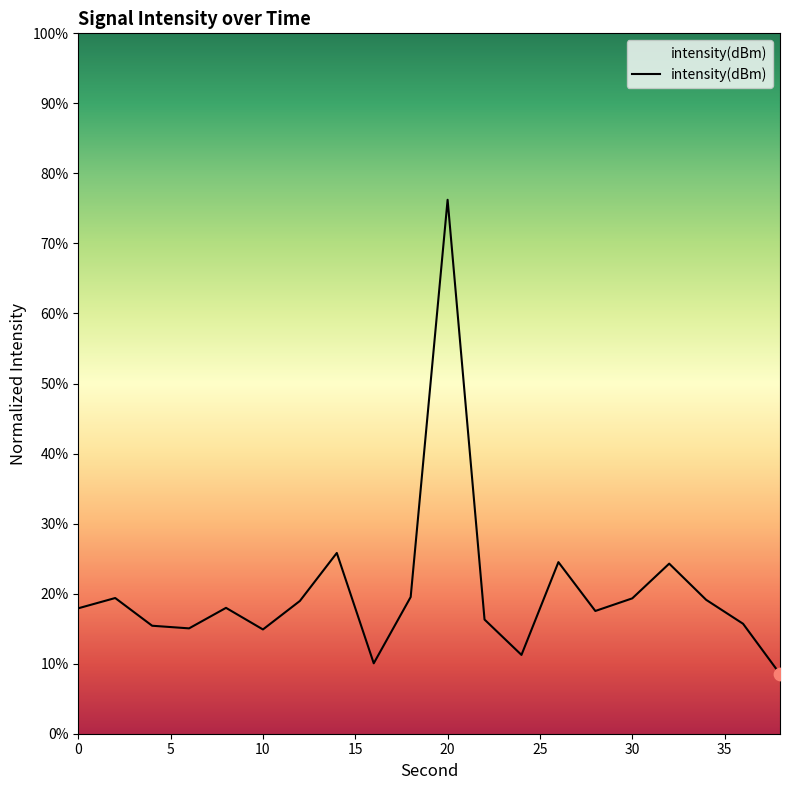

What is the smallest value displayed?

8.5